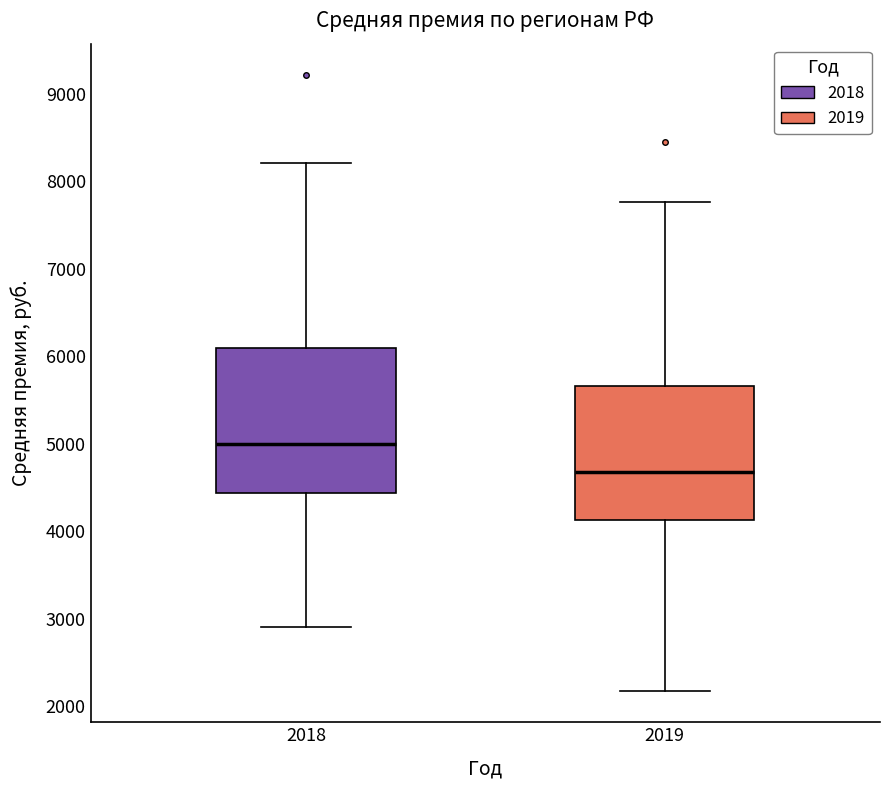

Where is the lower edge of the box at x = 2019 on the y-axis? The values are not printed on the chart, so give them approximately, as read against the axis.

4100